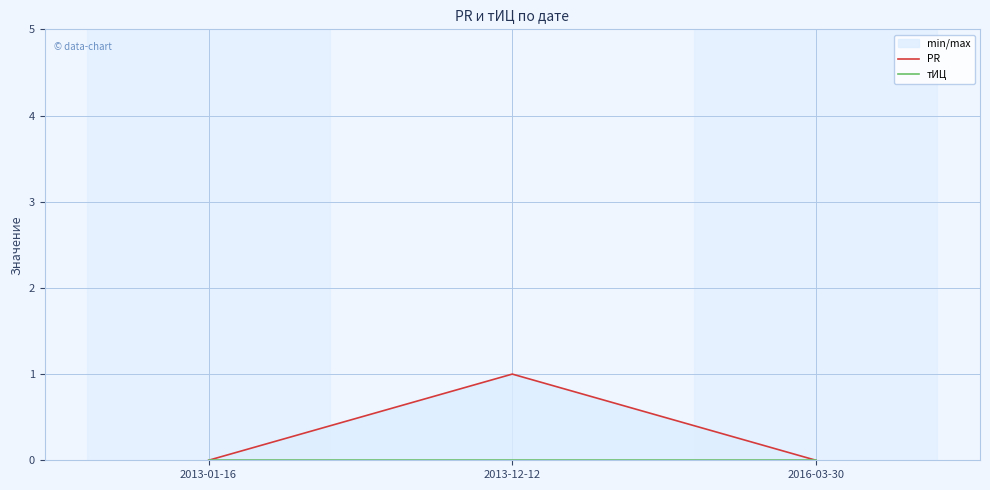

What is the sum of the PR values at 2013-01-16 and 2013-12-12?

1